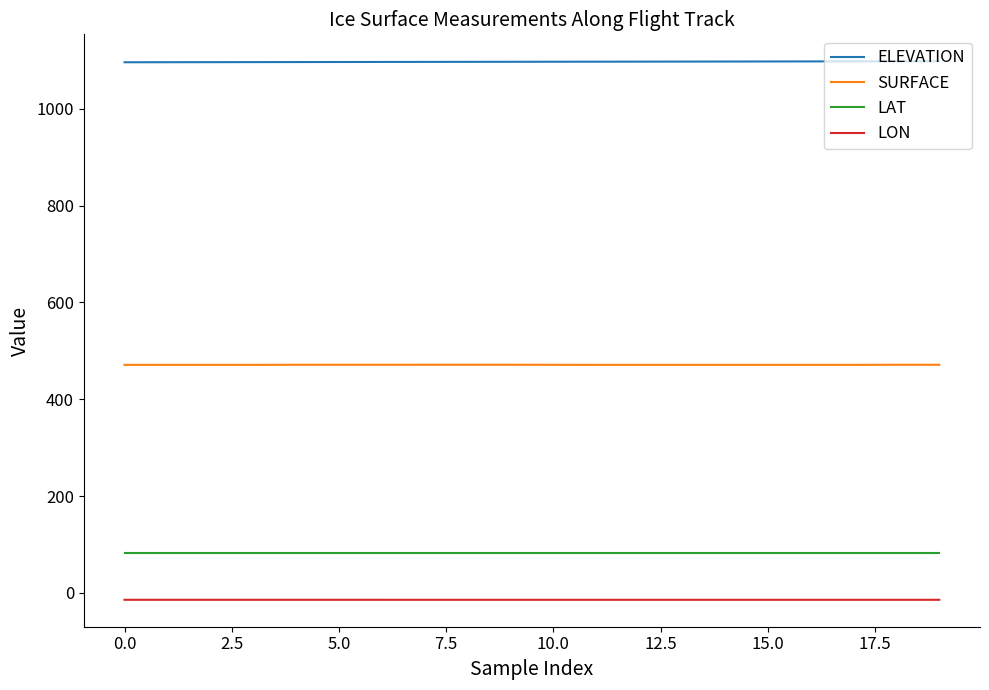

Rank the series by their maximum value, from lowest to highest.

LON, LAT, SURFACE, ELEVATION